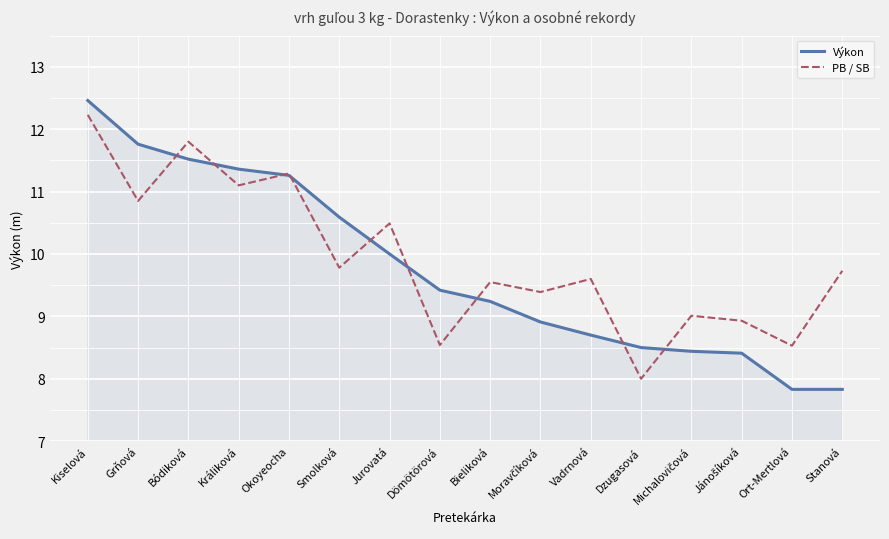

How many distinct data groups are displayed?

2